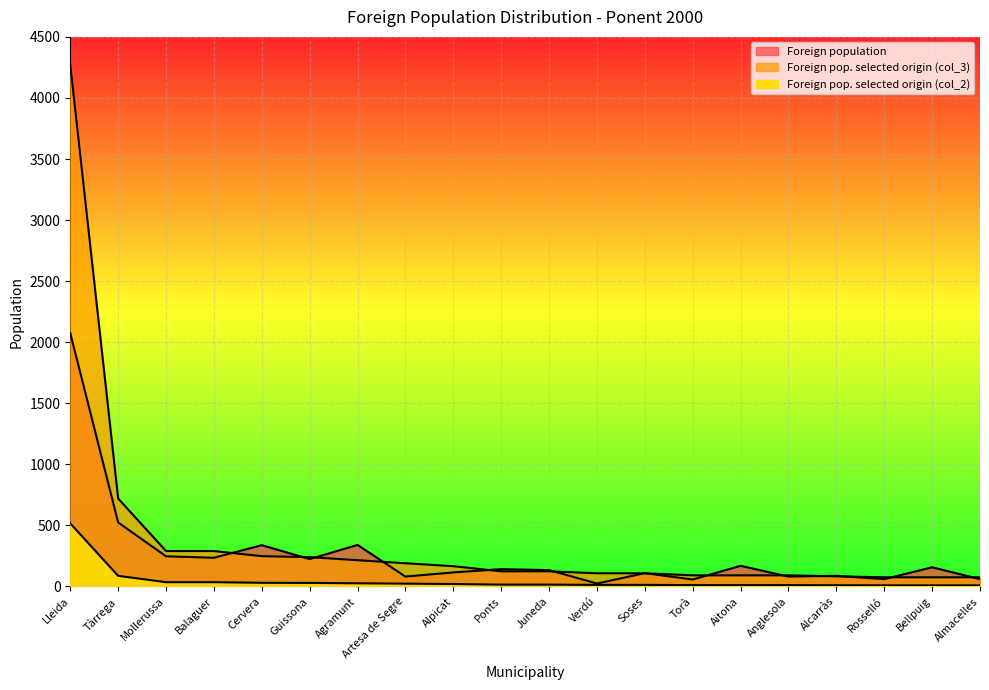

True or false: Foreign pop. selected origin (col_2) and Foreign pop. selected origin (col_3) intersect in this chart.

False